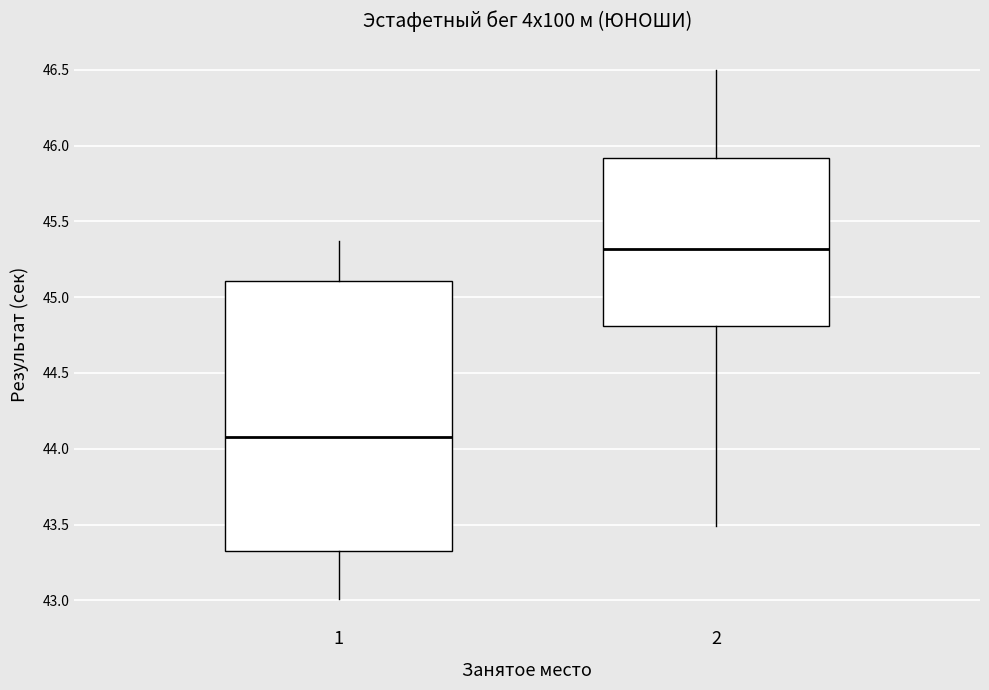

Reading left to right, read every box against the y-axis: the position of its median line, the range the box covers, and the ends of its whiskers. The values are not printed on the chart, so give them approximately, as read against the axis.

1: median 44.10, box 43.35 to 45.10, whiskers 43.00 to 45.35
2: median 45.30, box 44.80 to 45.90, whiskers 43.50 to 46.50